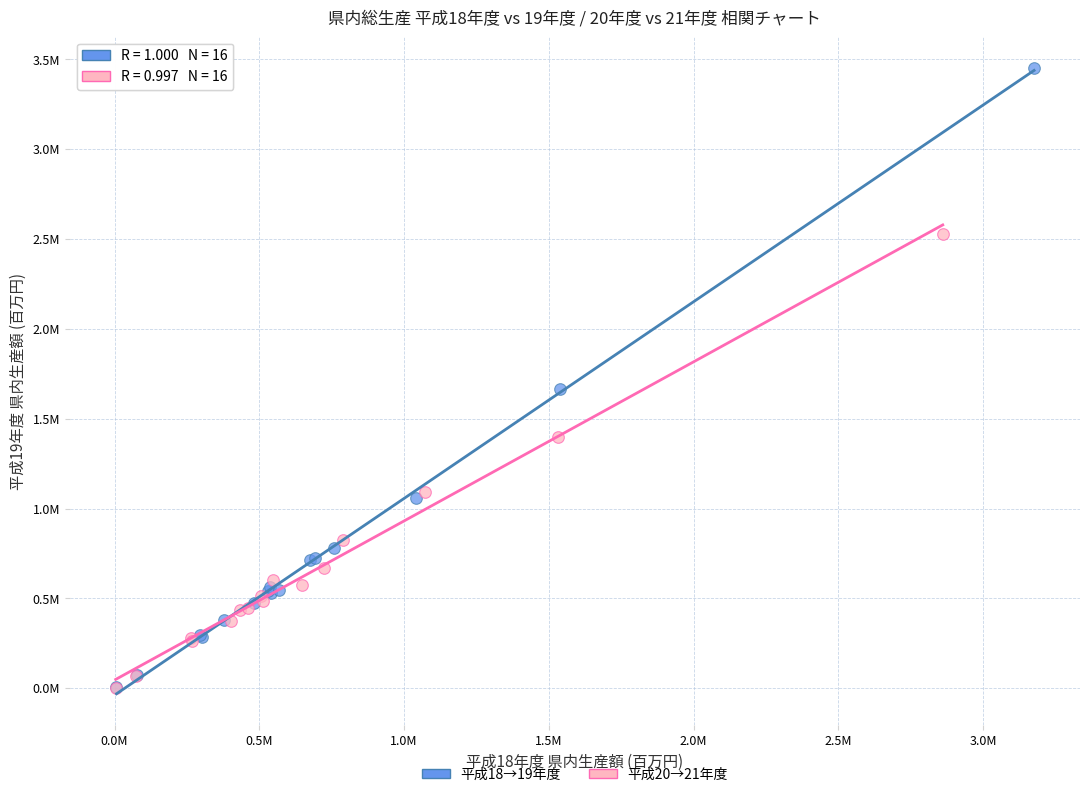

What are all the series names shown in the legend?

平成18→19年度, 平成20→21年度